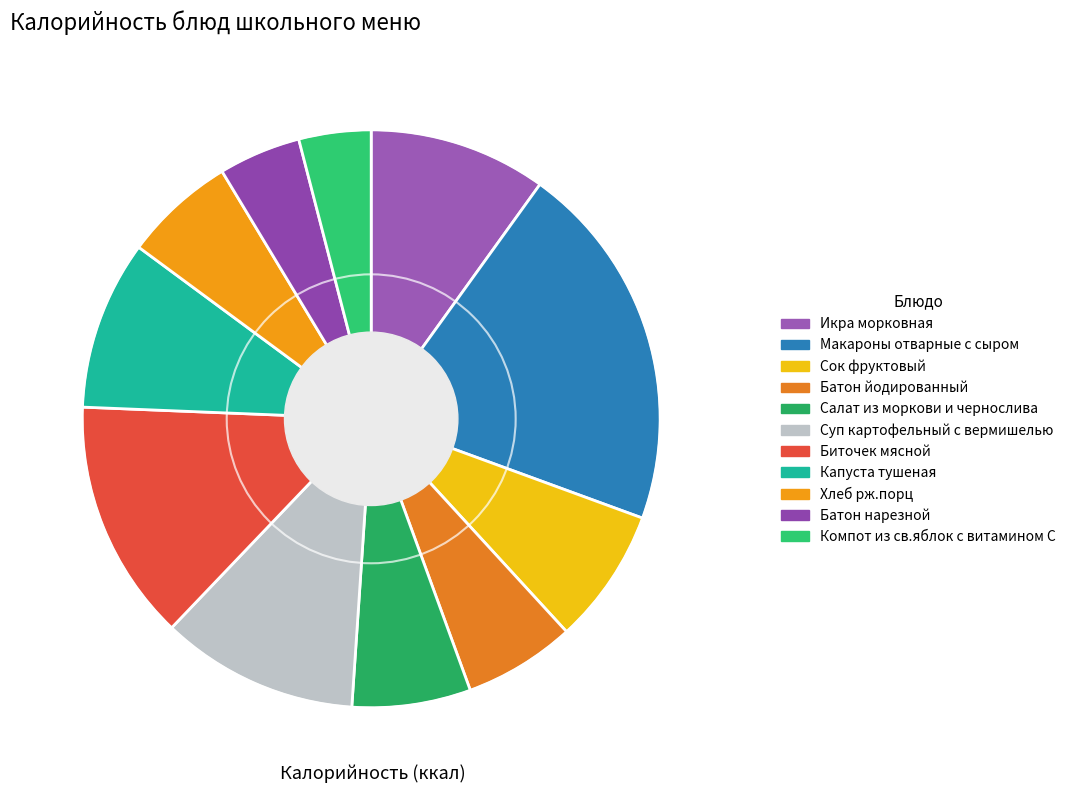

Is there any slice that represents more than half of the pie?

No